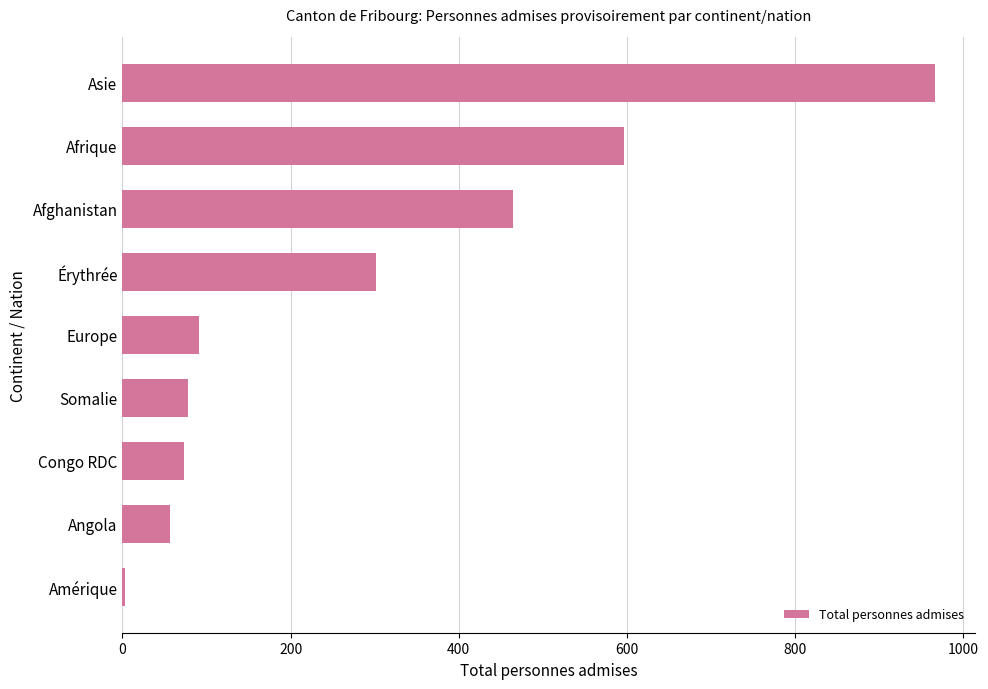

Reading bottom to top, what are all the values shown in this chart?

Amérique=3	Angola=57	Congo RDC=73	Somalie=78	Europe=91	Érythrée=302	Afghanistan=464	Afrique=596	Asie=966